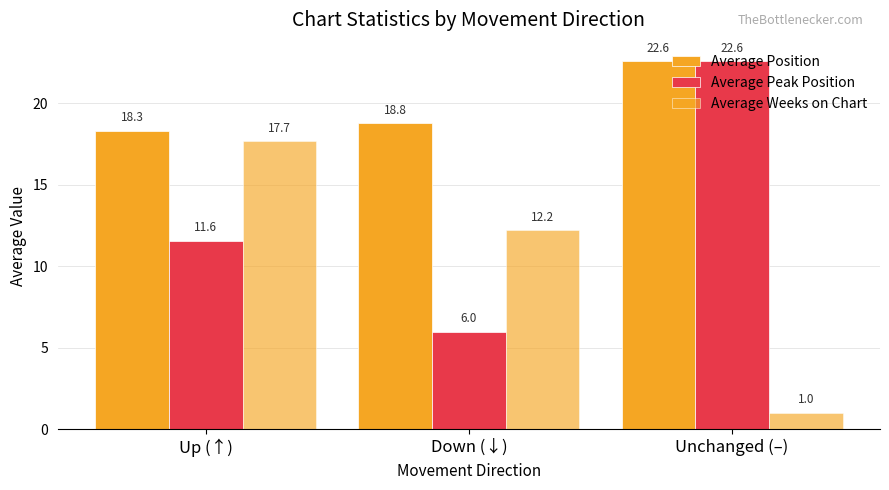

Is it true that Average Position equals 12.8 at Unchanged (–)?

False